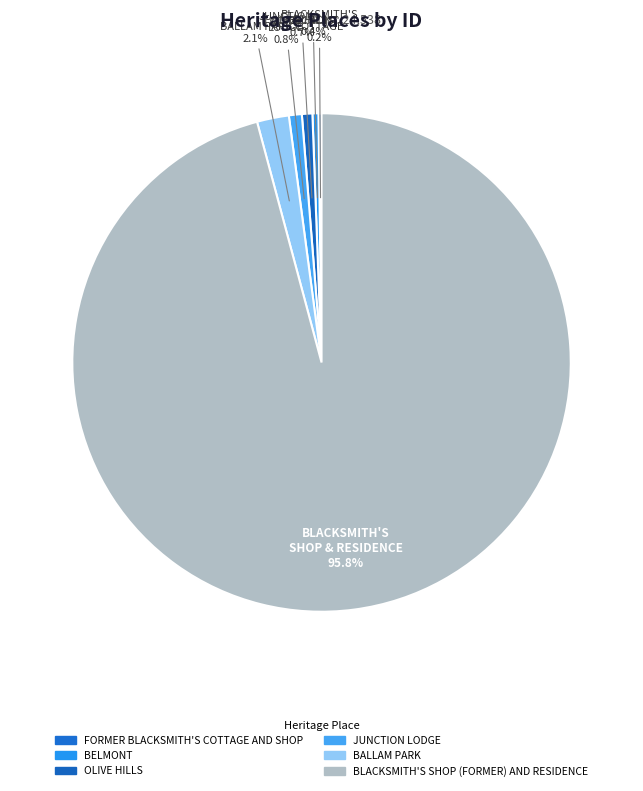

Which has a higher value, JUNCTION LODGE or BELMONT?

JUNCTION LODGE